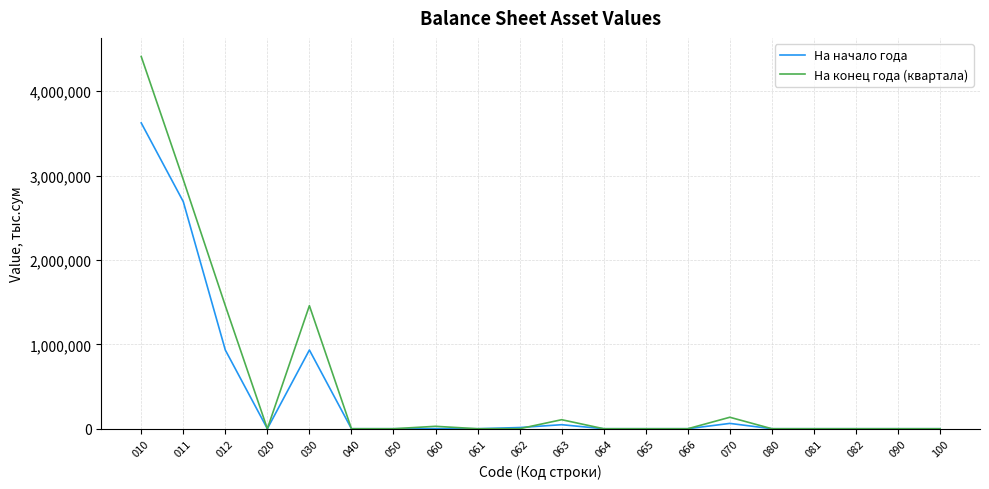

True or false: На начало года has a value of 2205586.2 at 066.

False